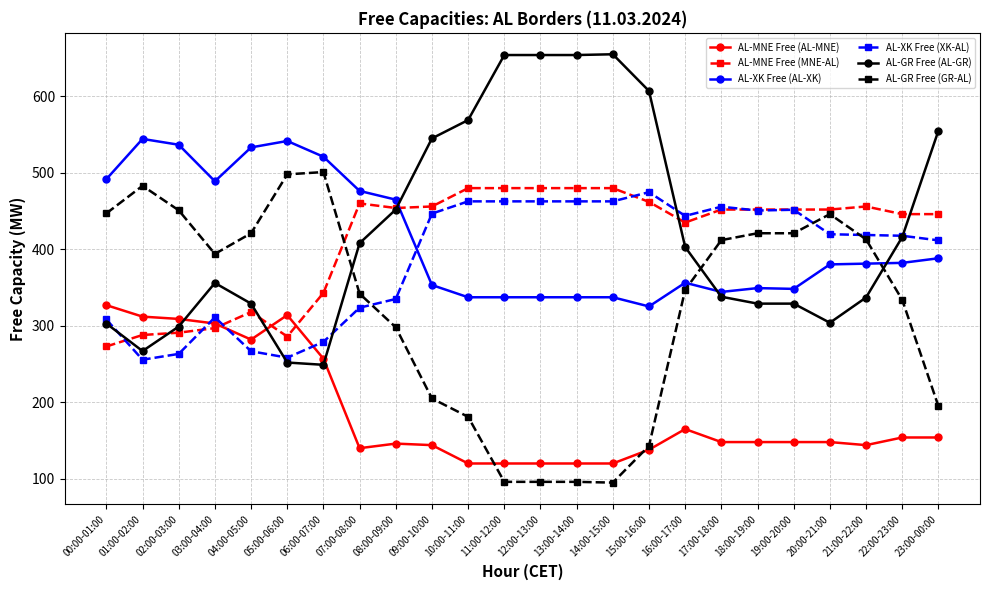

How many intersections are there between AL-XK Free (AL-XK) and AL-XK Free (XK-AL)?

1